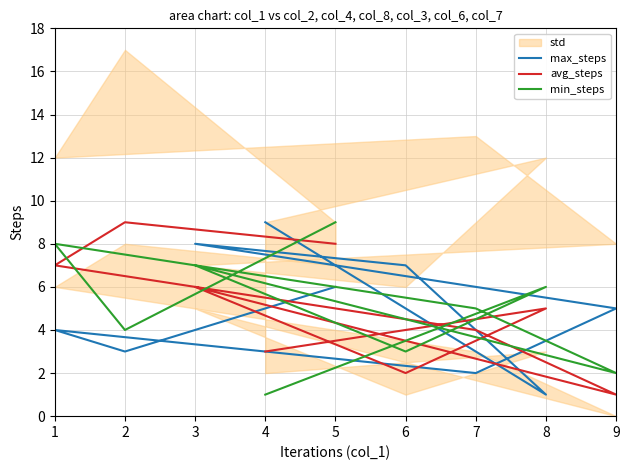

True or false: min_steps and max_steps cross at least once.

True